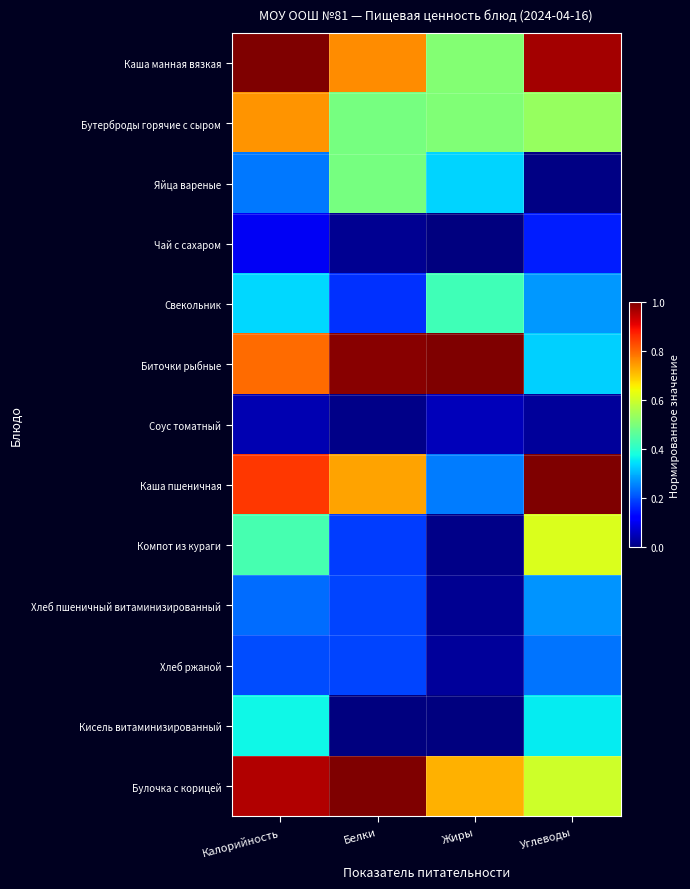

What is the total value across all series at Калорийность?

6.3